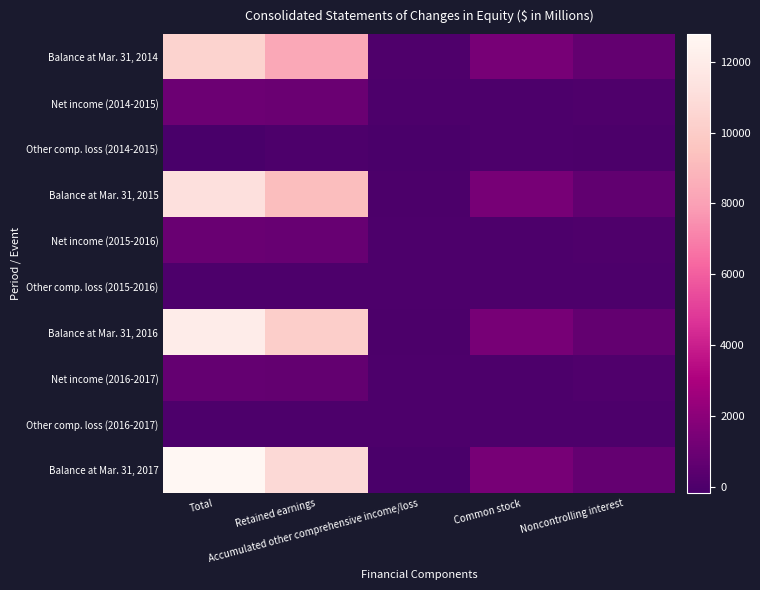

Reading left to right, what are all the values shown in this chart?

Balance at Mar. 31, 2014: Total=10393	Retained earnings=8306	Accumulated other comprehensive income/loss=27	Common stock=1366	Noncontrolling interest=694
Net income (2014-2015): Total=992	Retained earnings=942	Accumulated other comprehensive income/loss=0	Common stock=0	Noncontrolling interest=50
Other comp. loss (2014-2015): Total=-195	Retained earnings=0	Accumulated other comprehensive income/loss=-102	Common stock=0	Noncontrolling interest=-93
Balance at Mar. 31, 2015: Total=11190	Retained earnings=9248	Accumulated other comprehensive income/loss=-75	Common stock=1366	Noncontrolling interest=651
Net income (2015-2016): Total=910	Retained earnings=856	Accumulated other comprehensive income/loss=0	Common stock=0	Noncontrolling interest=54
Other comp. loss (2015-2016): Total=-32	Retained earnings=0	Accumulated other comprehensive income/loss=-17	Common stock=0	Noncontrolling interest=-15
Balance at Mar. 31, 2016: Total=12068	Retained earnings=10104	Accumulated other comprehensive income/loss=-92	Common stock=1366	Noncontrolling interest=690
Net income (2016-2017): Total=753	Retained earnings=683	Accumulated other comprehensive income/loss=0	Common stock=0	Noncontrolling interest=70
Other comp. loss (2016-2017): Total=-35	Retained earnings=0	Accumulated other comprehensive income/loss=-18	Common stock=0	Noncontrolling interest=-17
Balance at Mar. 31, 2017: Total=12786	Retained earnings=10787	Accumulated other comprehensive income/loss=-110	Common stock=1366	Noncontrolling interest=743